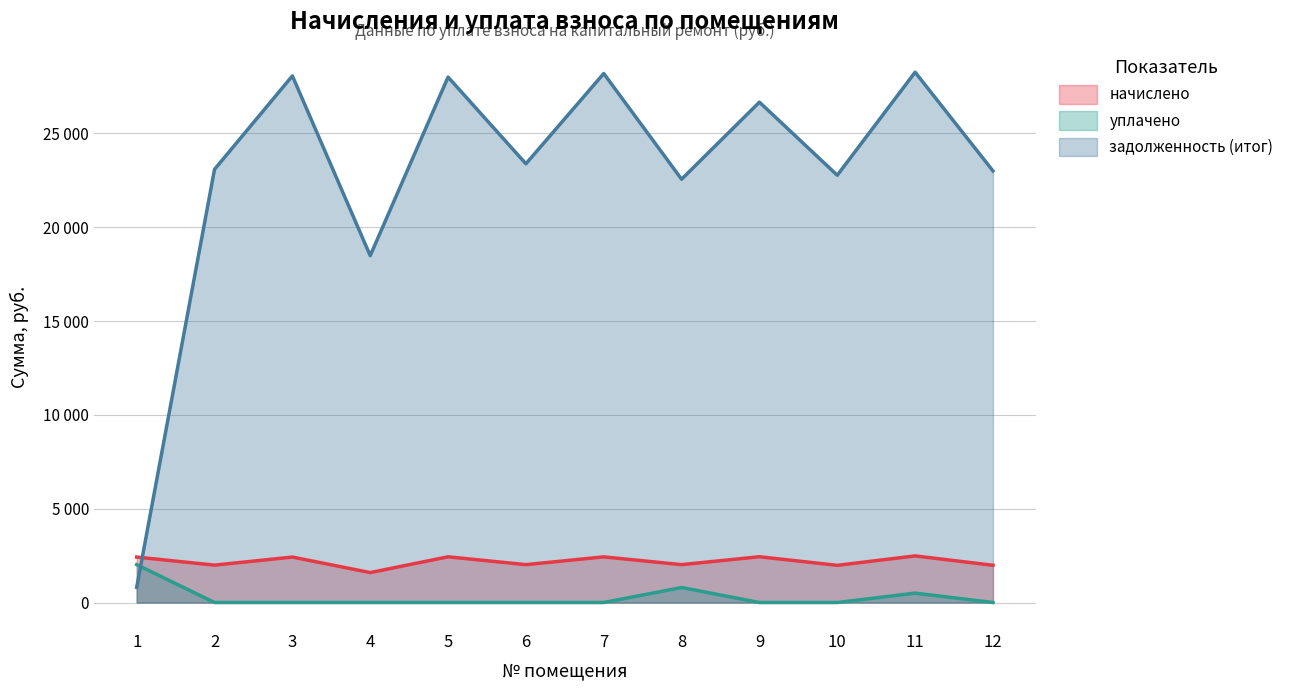

At which label is задолженность (итог) closest to 14536?

4